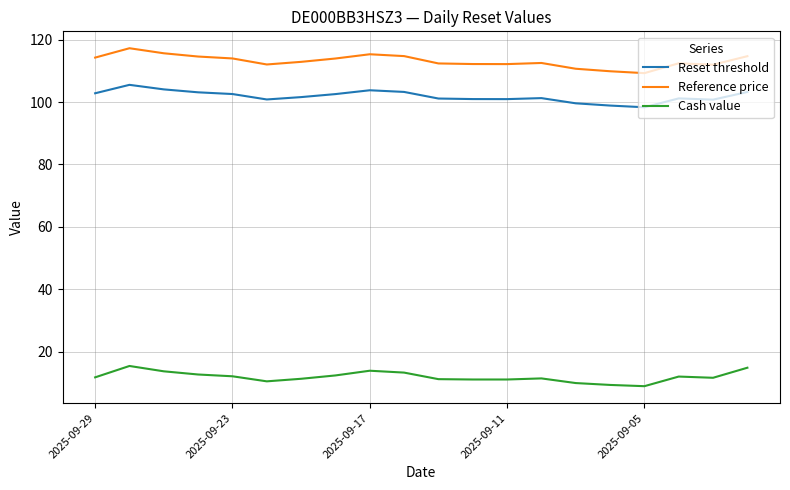

True or false: Cash value and Reset threshold intersect in this chart.

False